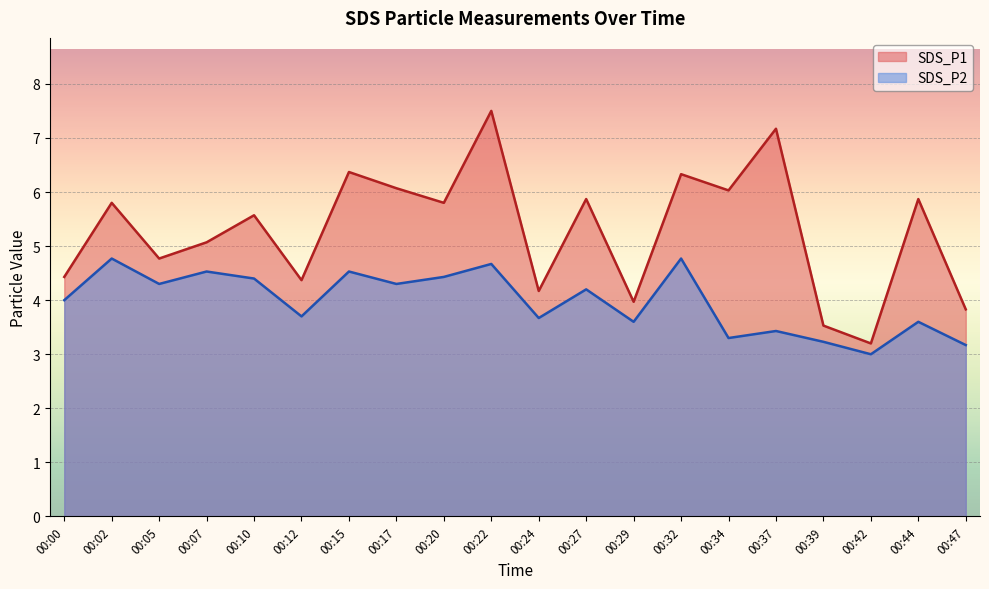

List the series in order of their peak value, lowest first.

SDS_P2, SDS_P1